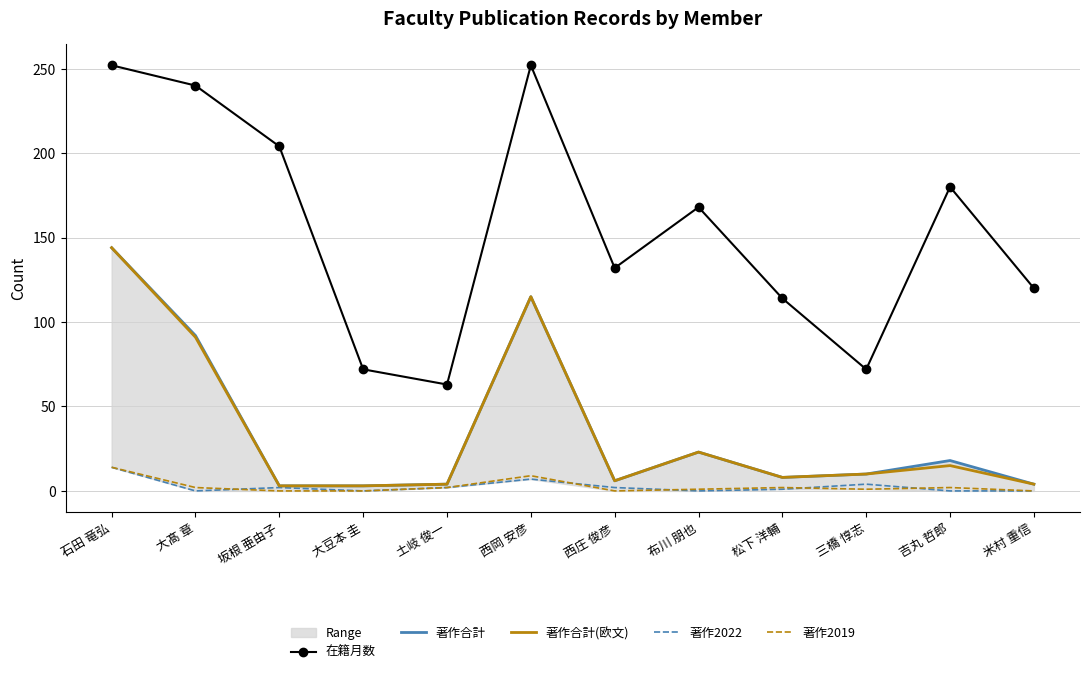

Rank the series by their maximum value, from lowest to highest.

著作2022, 著作2019, 著作合計, 著作合計(欧文), 在籍月数